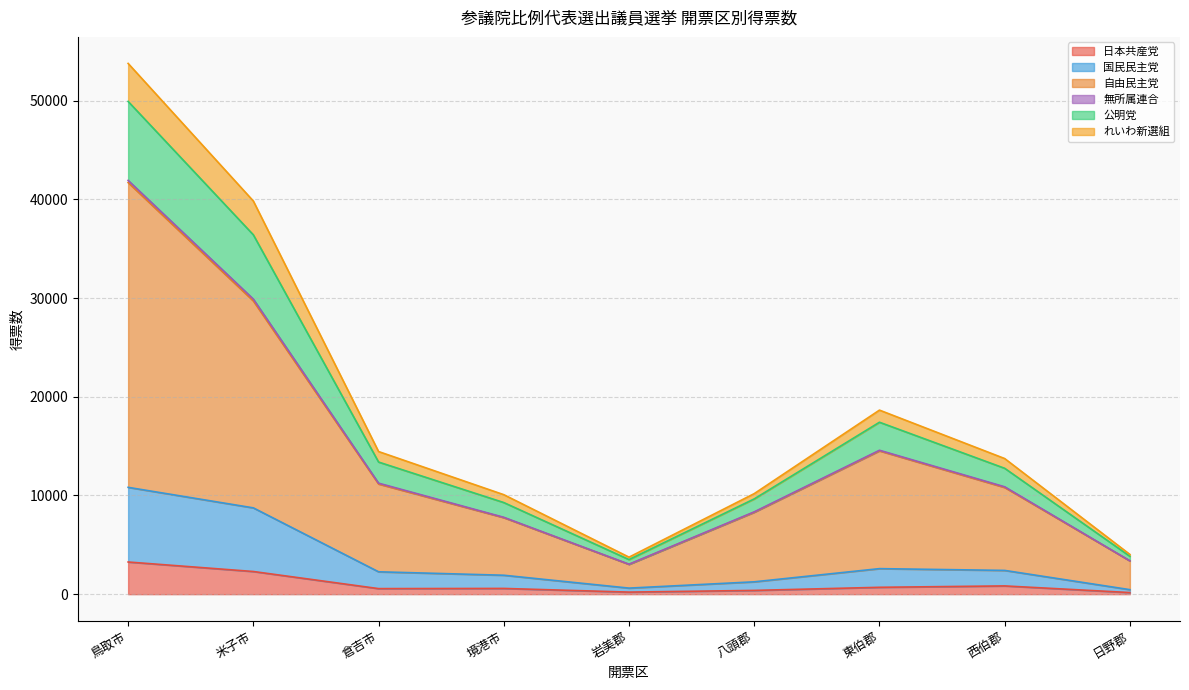

At which category is the sum across all series the highest?

鳥取市